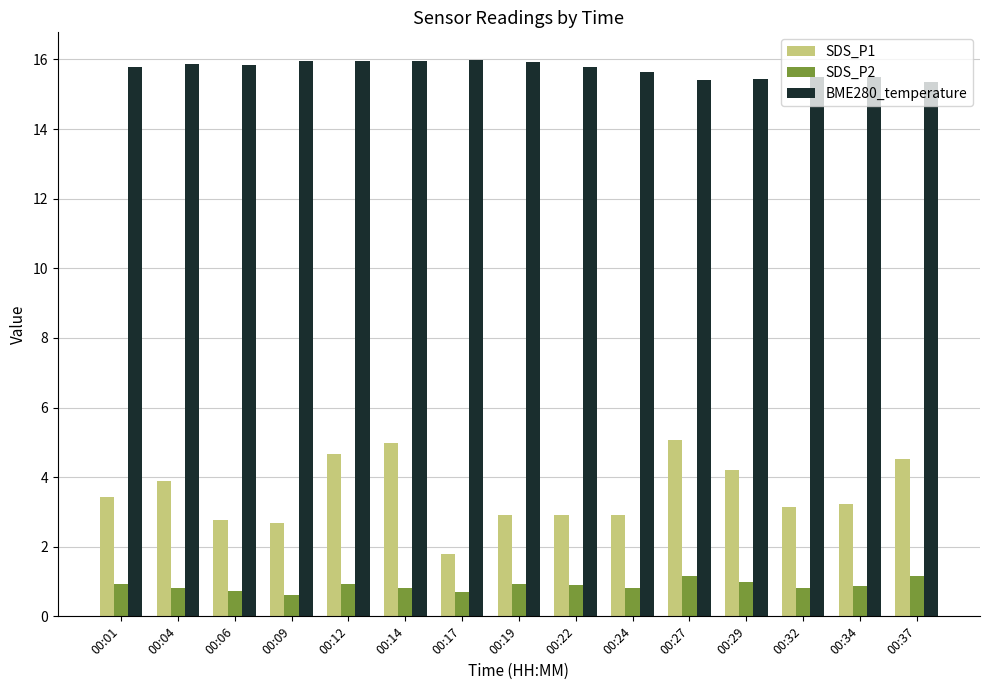

What are all the series names shown in the legend?

SDS_P1, SDS_P2, BME280_temperature